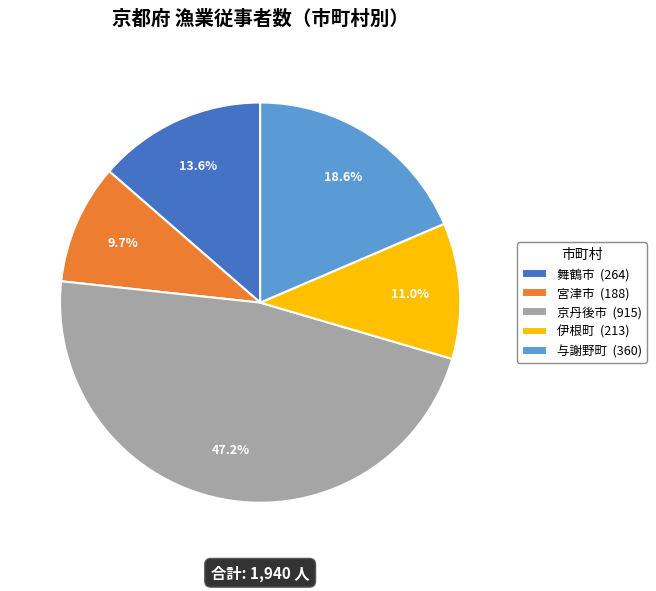

Does 舞鶴市 represent more than half of the total?

No